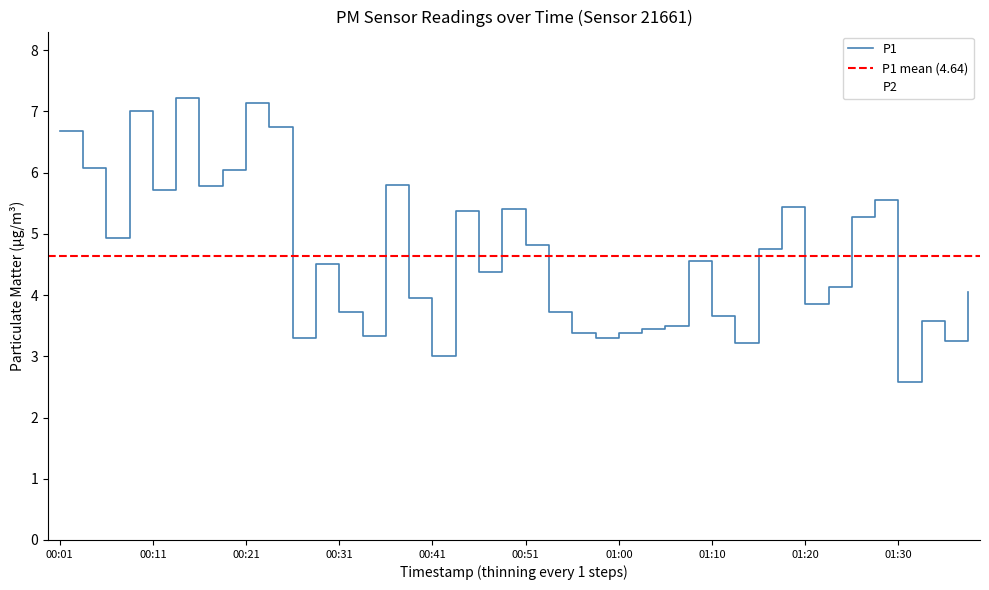

How many interior local peaks does the P2 series have?

13